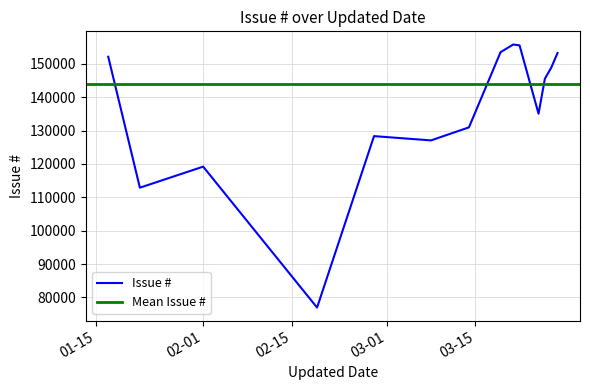

What is the maximum value for Issue #?

155774.7